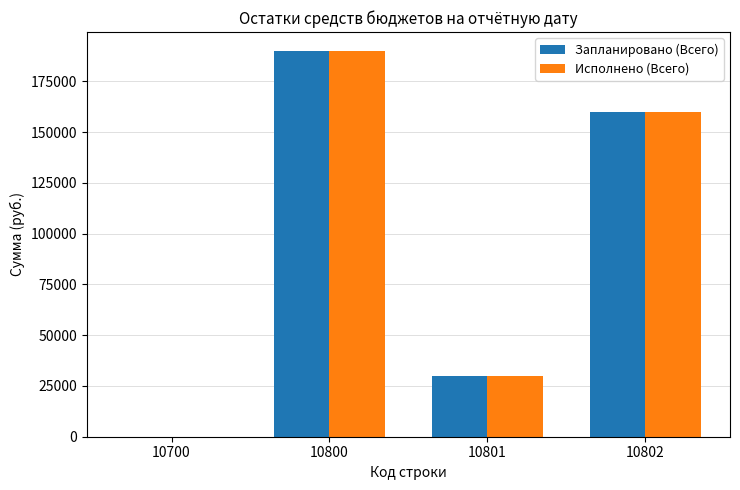

Is it true that Исполнено (Всего) equals 189856.6 at 10800?

True